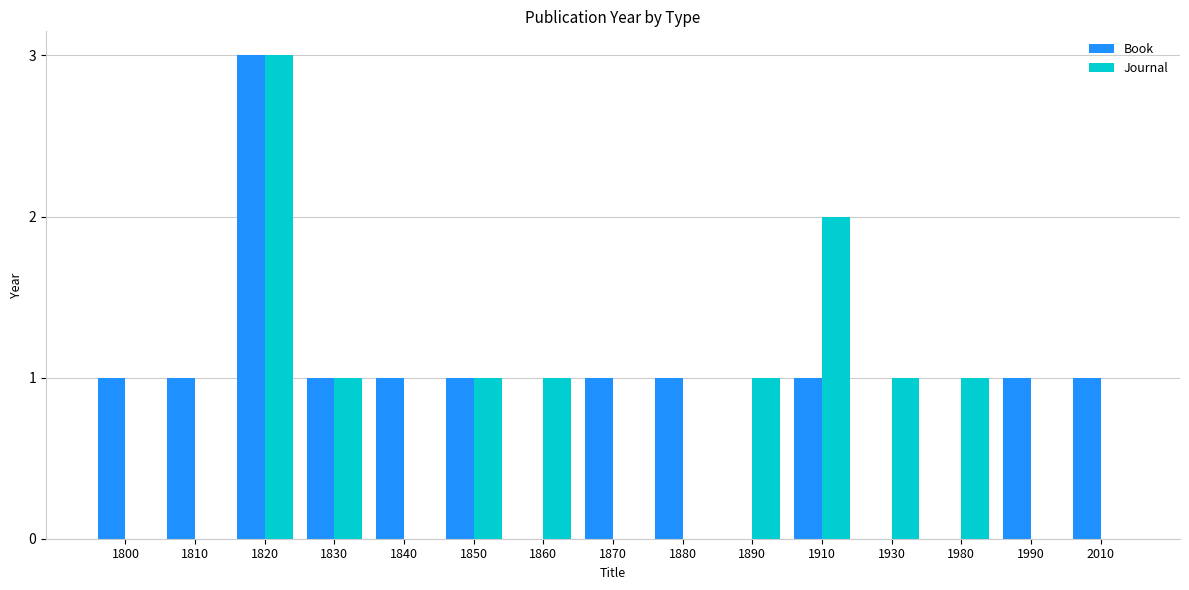

Is it true that Book equals 0 at 1890?

True